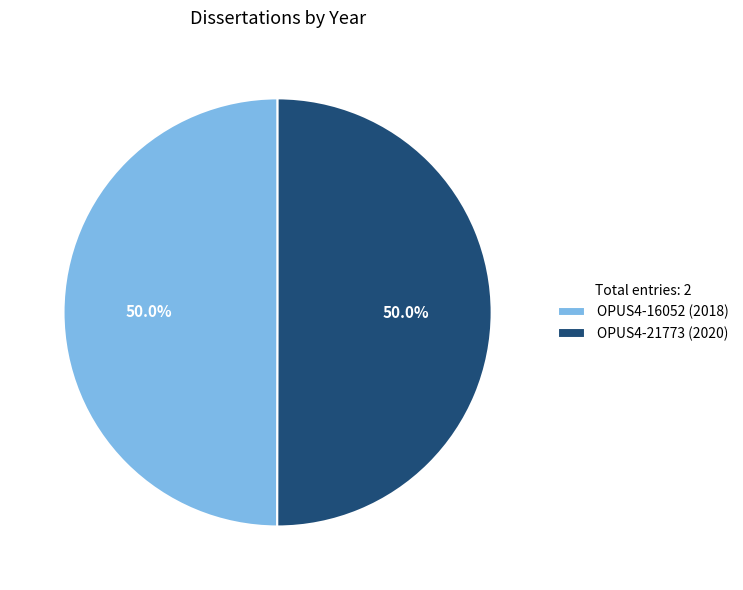

Approximately how many times larger is the value at OPUS4-21773 (2020) compared to OPUS4-16052 (2018)?

1.0